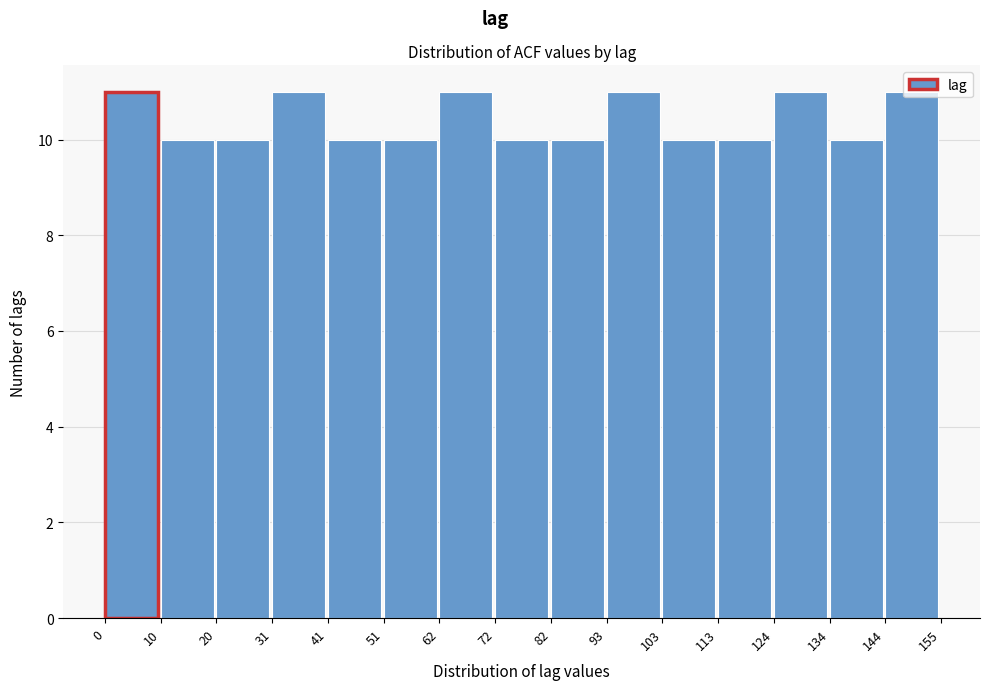

Reading left to right, list every bar in this chart as the range it spans on the x-axis followed by its height. The values are not printed on the chart, so give them approximately, as read against the axis.

0 to 10: 11
10 to 20: 10
20 to 31: 10
31 to 41: 11
41 to 51: 10
51 to 62: 10
62 to 72: 11
72 to 82: 10
82 to 93: 10
93 to 103: 11
103 to 113: 10
113 to 124: 10
124 to 134: 11
134 to 144: 10
144 to 155: 11